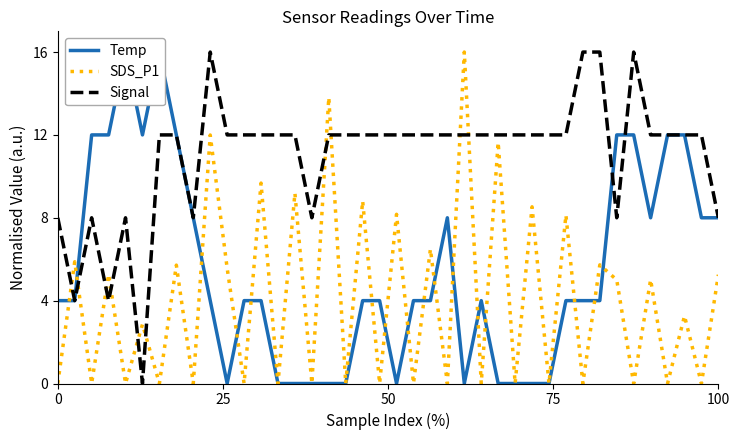

True or false: Signal and SDS_P1 intersect in this chart.

True